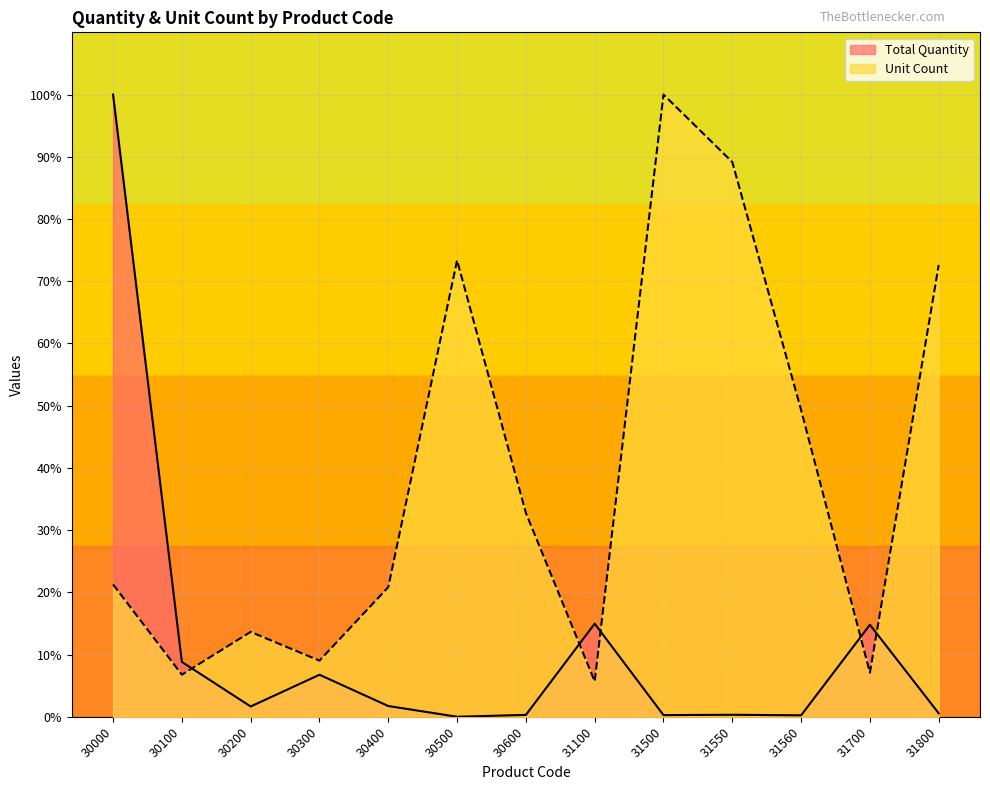

At which category is the sum across all series the highest?

30000